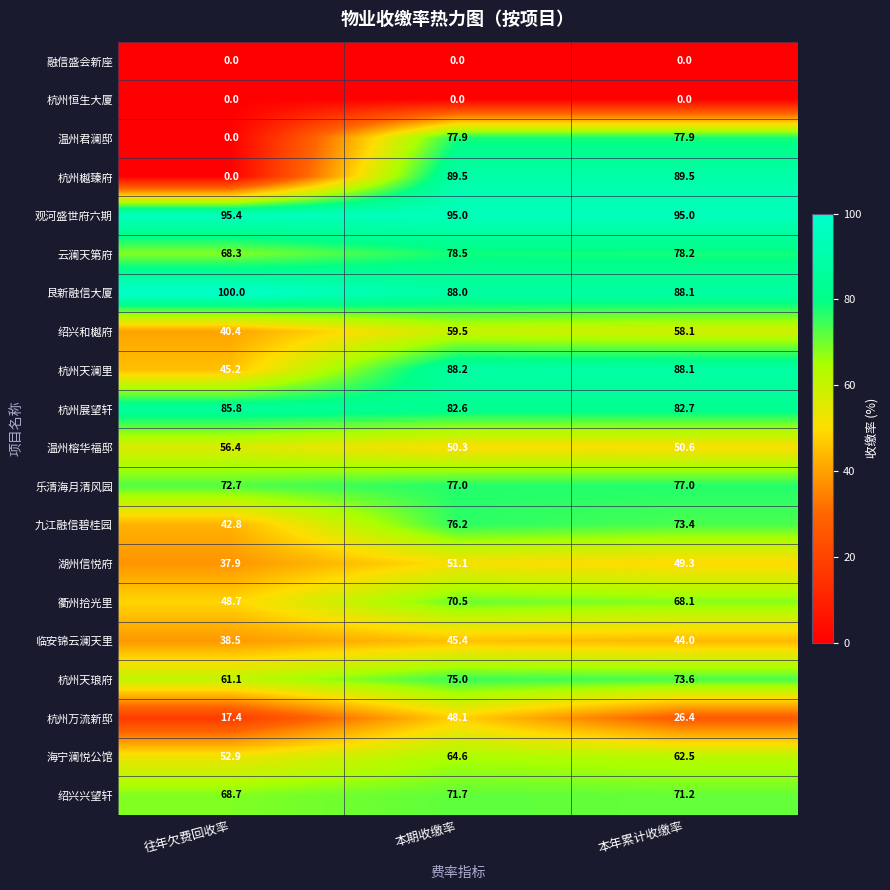

List the labels in order of 临安锦云澜天里 value, smallest first.

往年欠费回收率, 本年累计收缴率, 本期收缴率